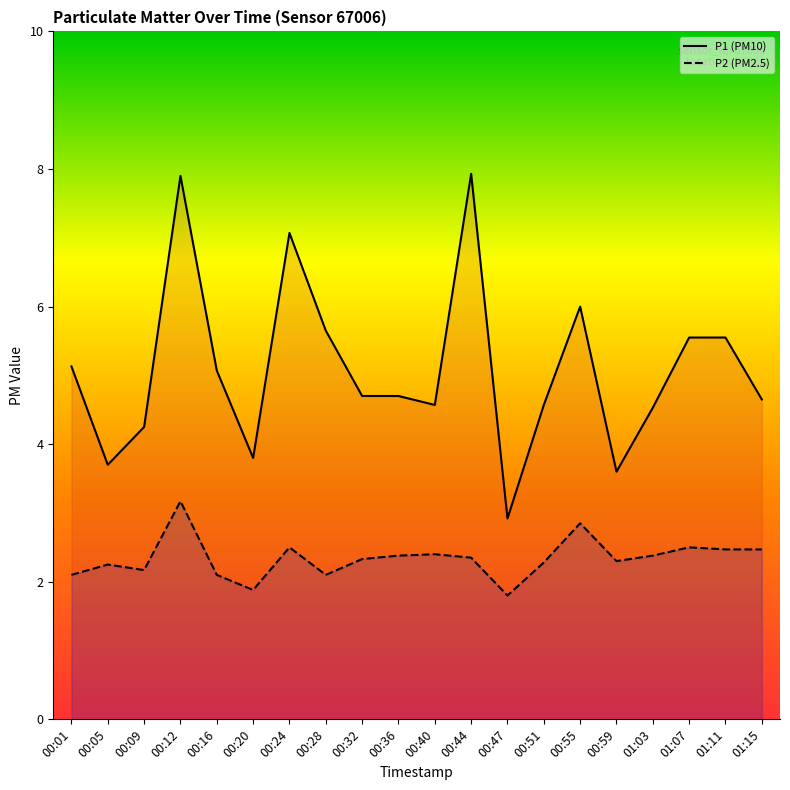

List the series in order of their peak value, highest first.

P1, P2